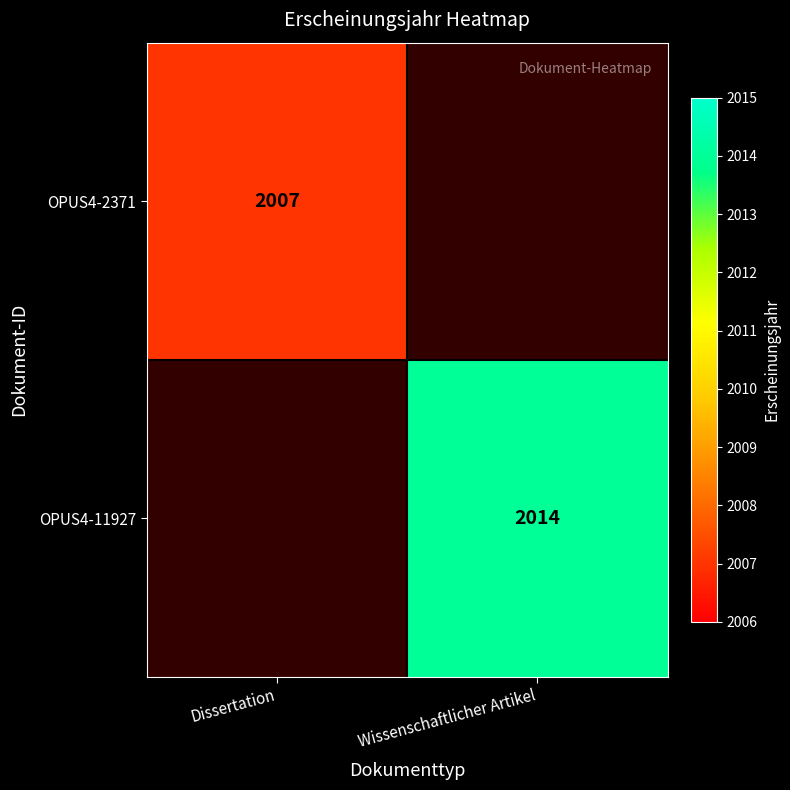

The value of OPUS4-11927 at Wissenschaftlicher Artikel is 2637. True or false?

False